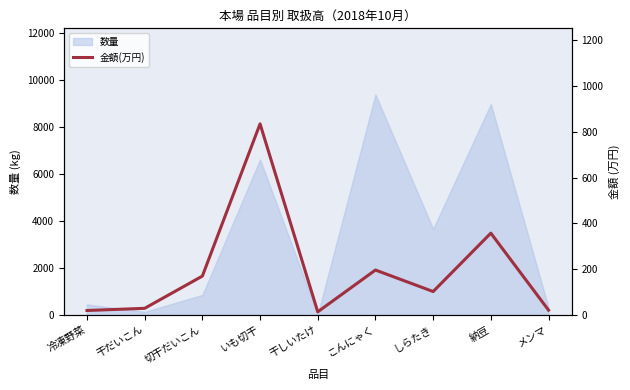

The 数量 series shows 6620 at いも切干. True or false?

True